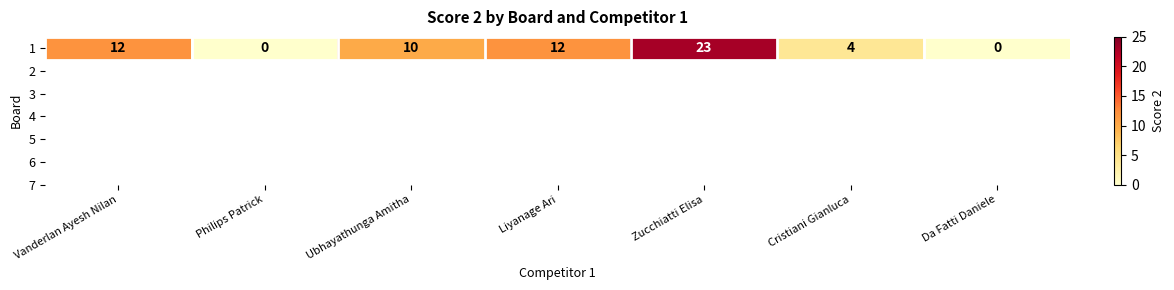

Is it true that the value at Da Fatti Daniele is 0?

True